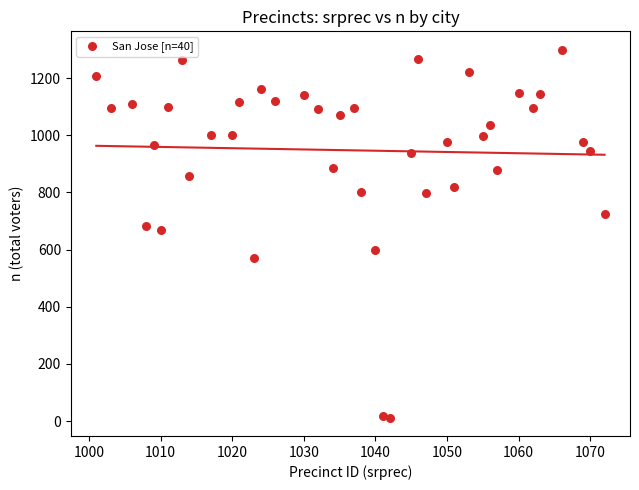

What is the range of X values (max minus min)?

71